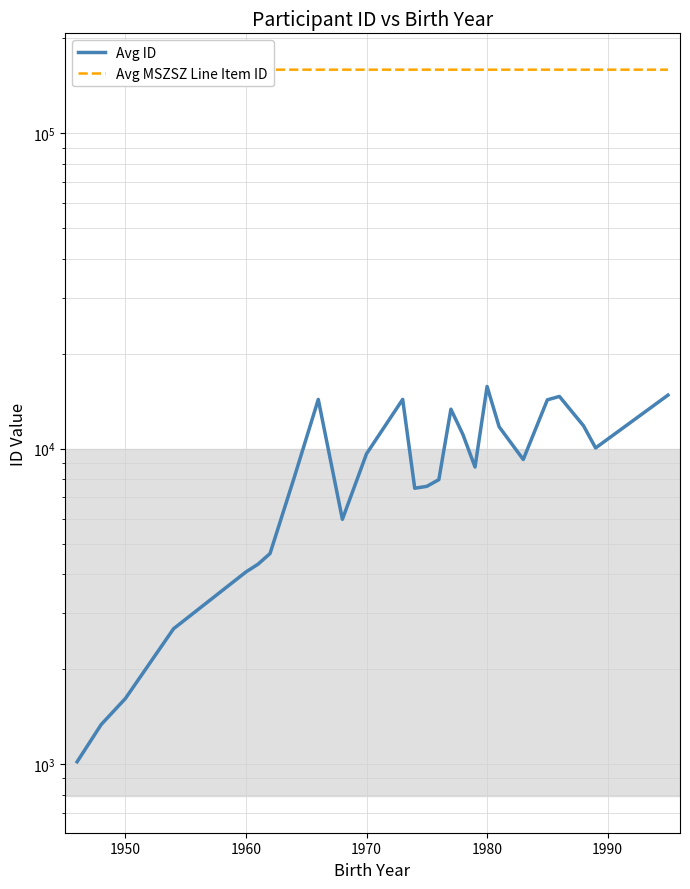

How many distinct data groups are displayed?

2